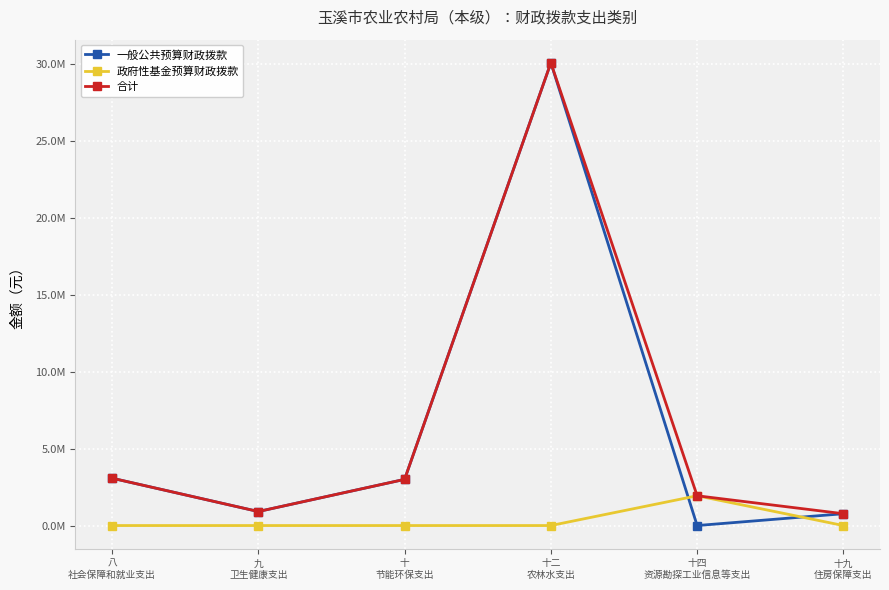

Is this an area chart (filled region under the line)?

No